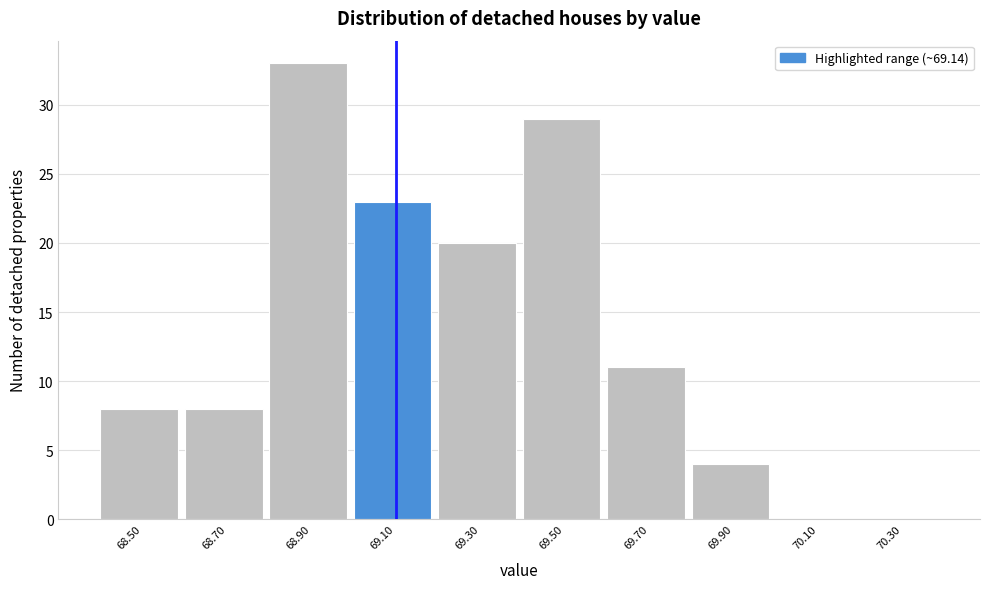

Reading right to left, what are all the values shown in this chart?

70.30=0	70.10=0	69.90=4	69.70=11	69.50=29	69.30=20	69.10=23	68.90=33	68.70=8	68.50=8